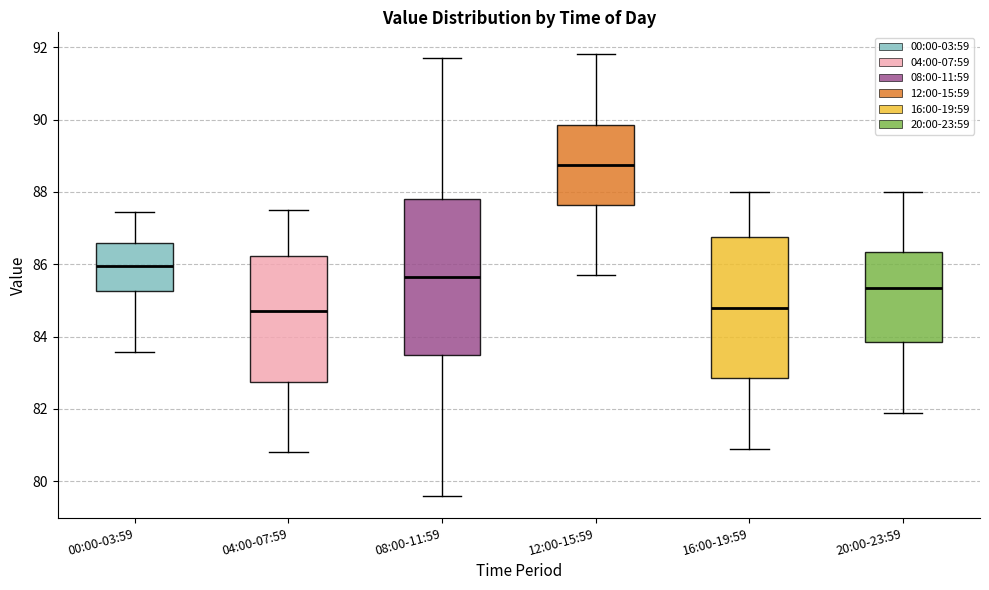

Comparing the boxes themselves (not the whiskers), which one is the tallest?

08:00-11:59